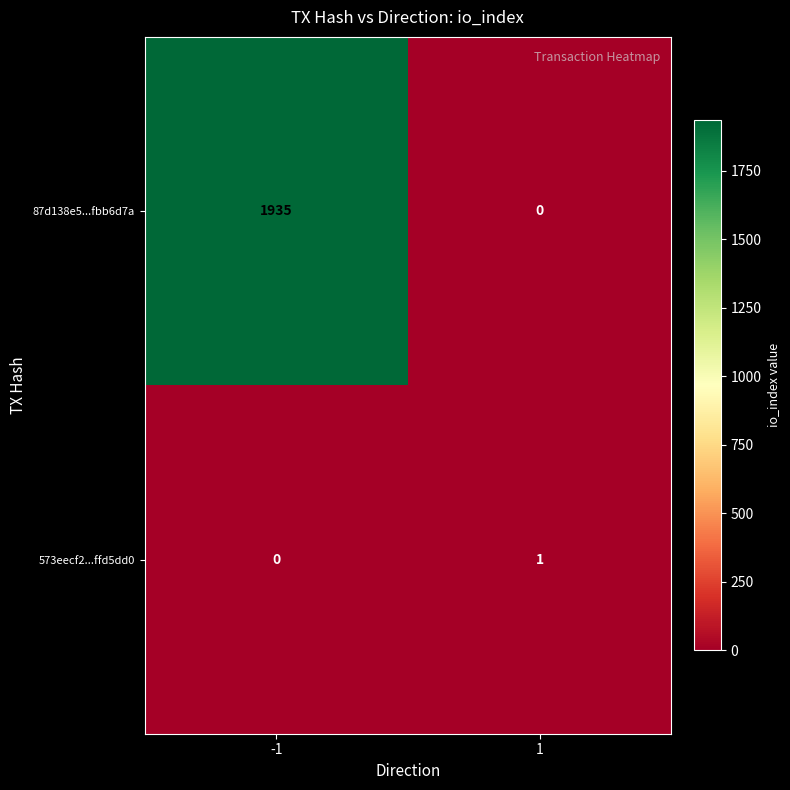

Which series has the largest total across all categories?

87d138e5...fbb6d7a